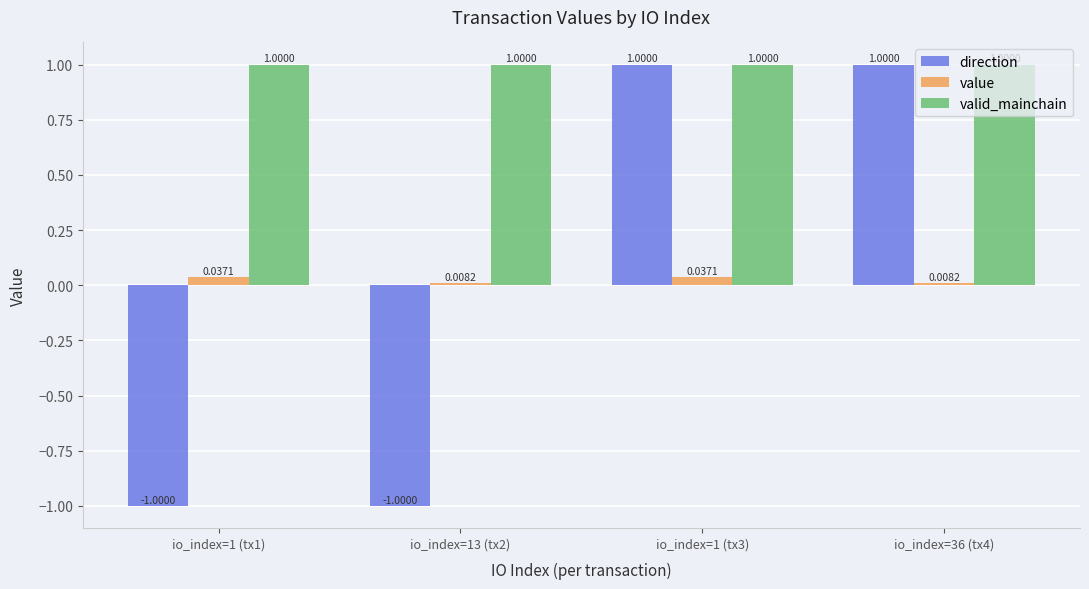

What is the difference between the highest and lowest values at io_index=1 (tx3)?

1.0